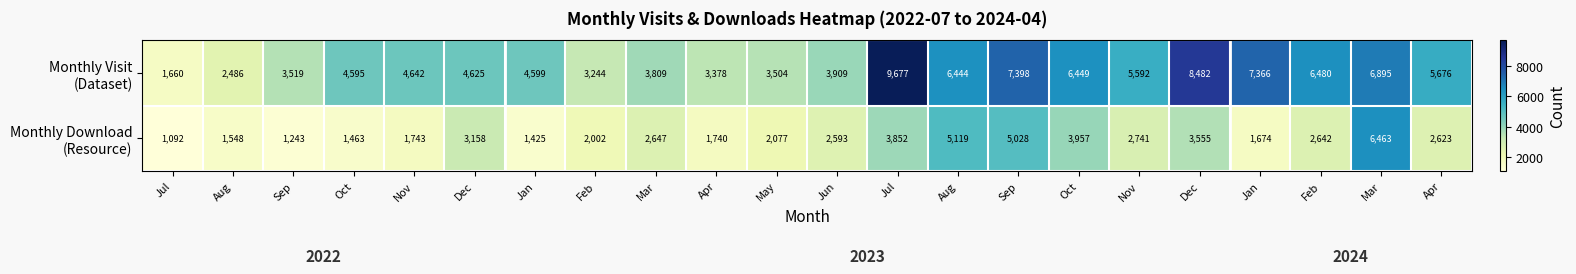

What is the total value across all series at Mar?

6456